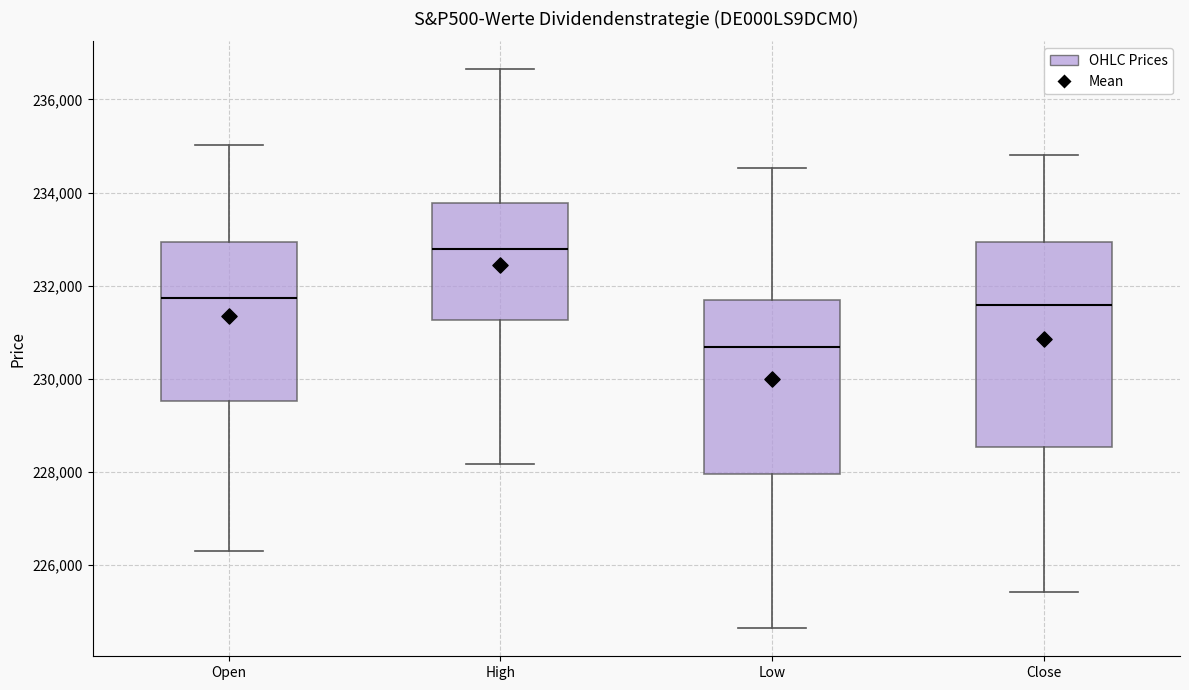

Reading left to right, transcribe this box plot: for each box, give where its median line is, the range the box spans, and where its two whiskers end, as read against the y-axis. The values are not printed on the chart, so give them approximately, as read against the axis.

Open: median 231800, box 229600 to 233000, whiskers 226200 to 235000
High: median 232800, box 231200 to 233800, whiskers 228200 to 236600
Low: median 230600, box 228000 to 231600, whiskers 224600 to 234600
Close: median 231600, box 228600 to 233000, whiskers 225400 to 234800